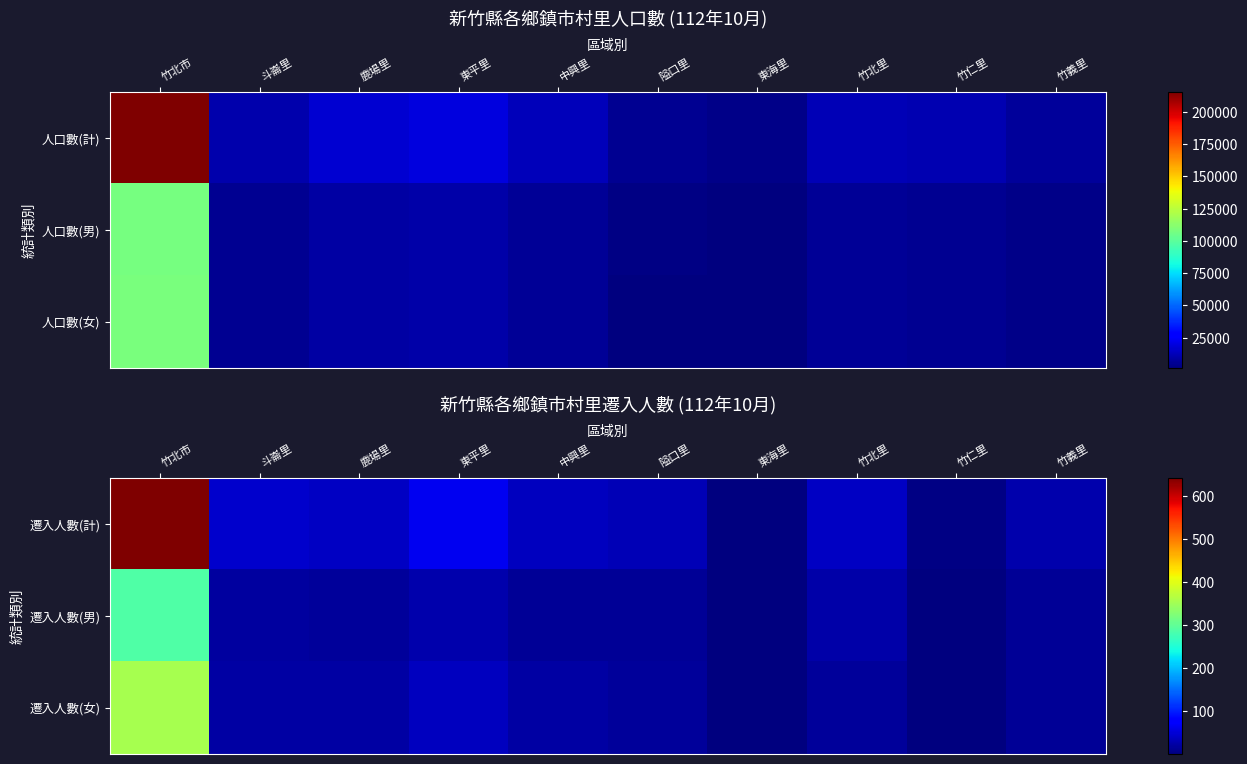

Where does the 遷入人數(計) series first go above 41?

竹北市